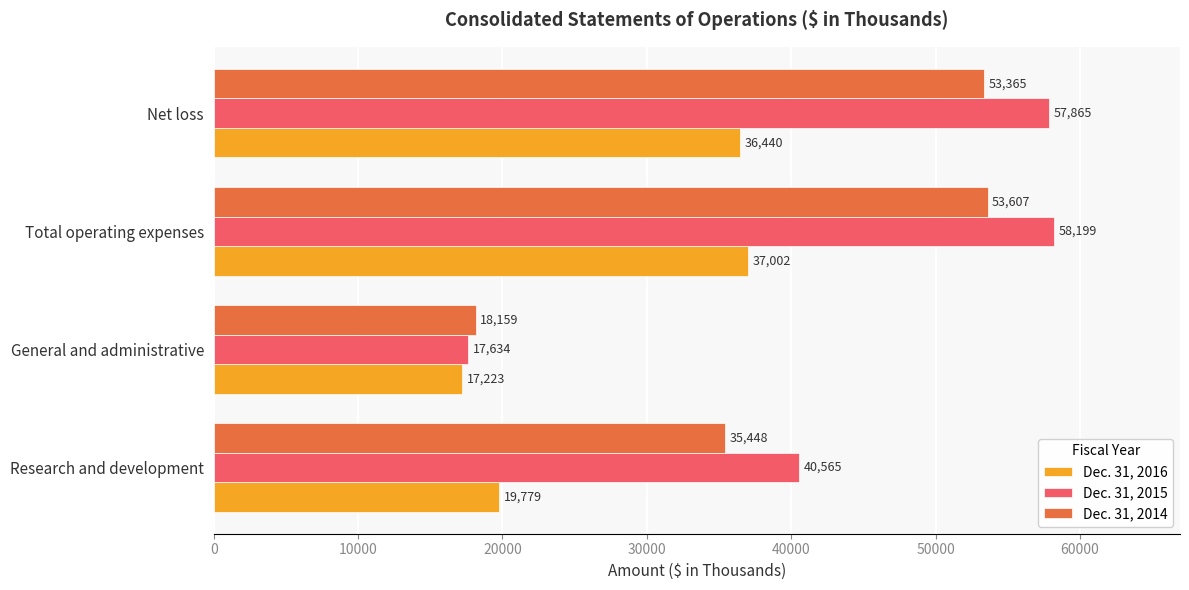

Which series has the widest spread of values?

Dec. 31, 2015